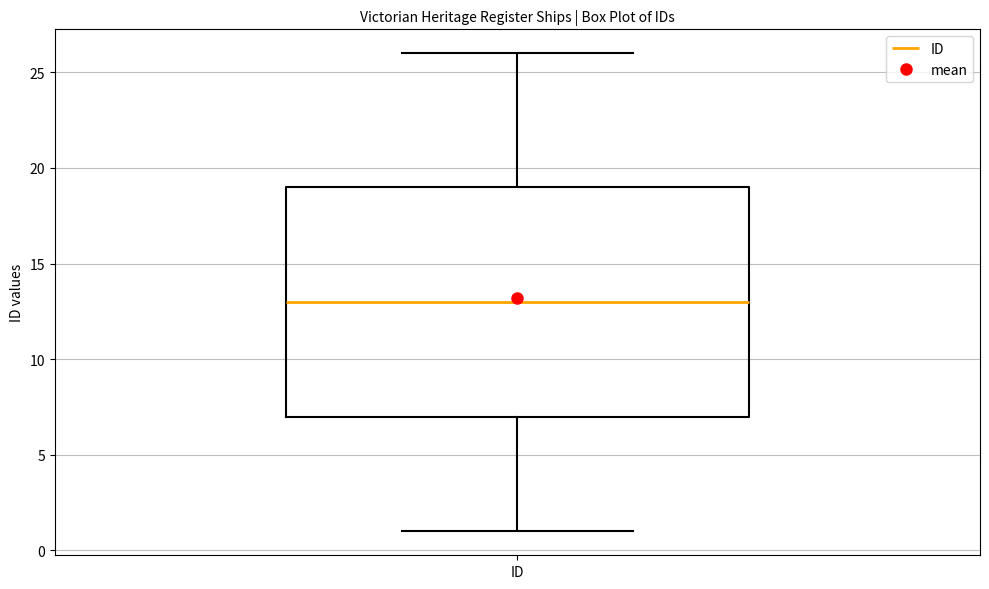

Transcribe this box plot: give where the median line is, the range the box spans, and where the two whiskers end, as read against the y-axis. The values are not printed on the chart, so give them approximately, as read against the axis.

median 13, box 7 to 19, whiskers 1 to 26